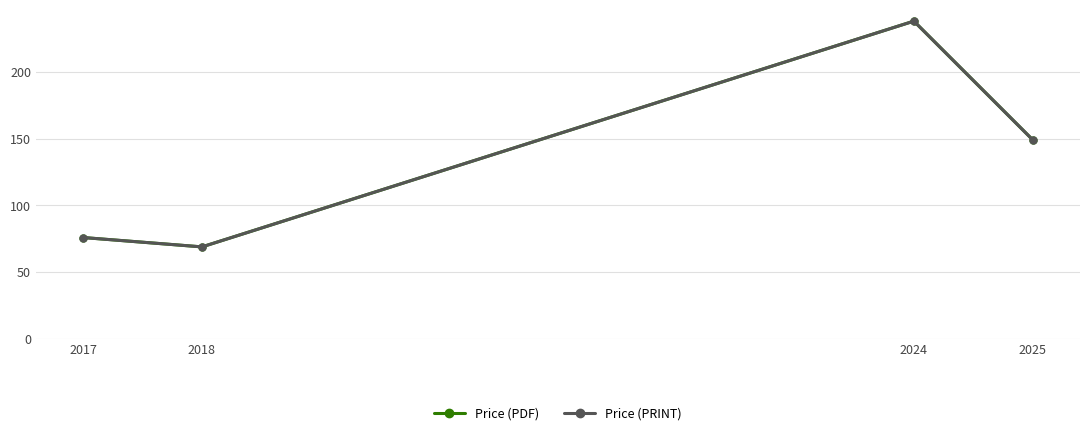

Which series has the widest spread of values?

Price (PDF)